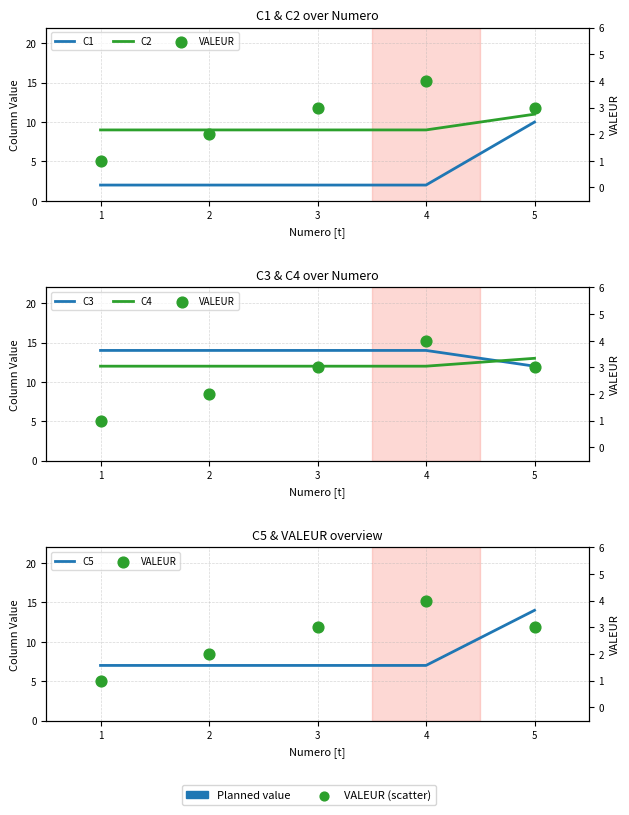

At how many categories does at least one series exceed 8?

5